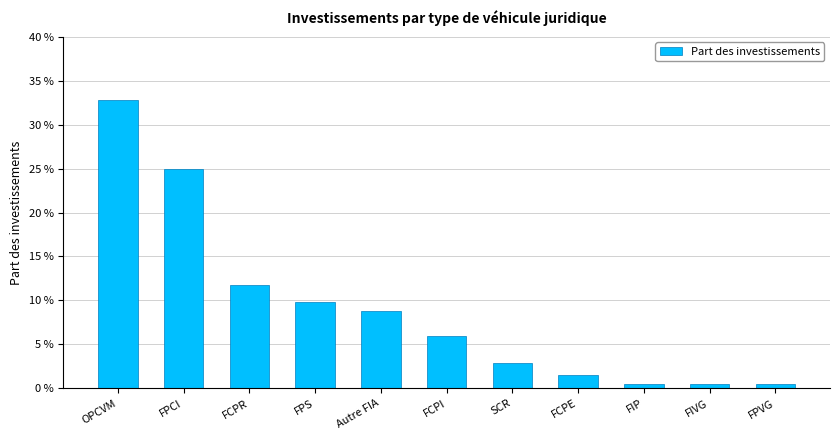

Reading left to right, what are all the values shown in this chart?

0.3	0.2	0.1	0.1	0.1	0.1	0.0	0.0	0.0	0.0	0.0